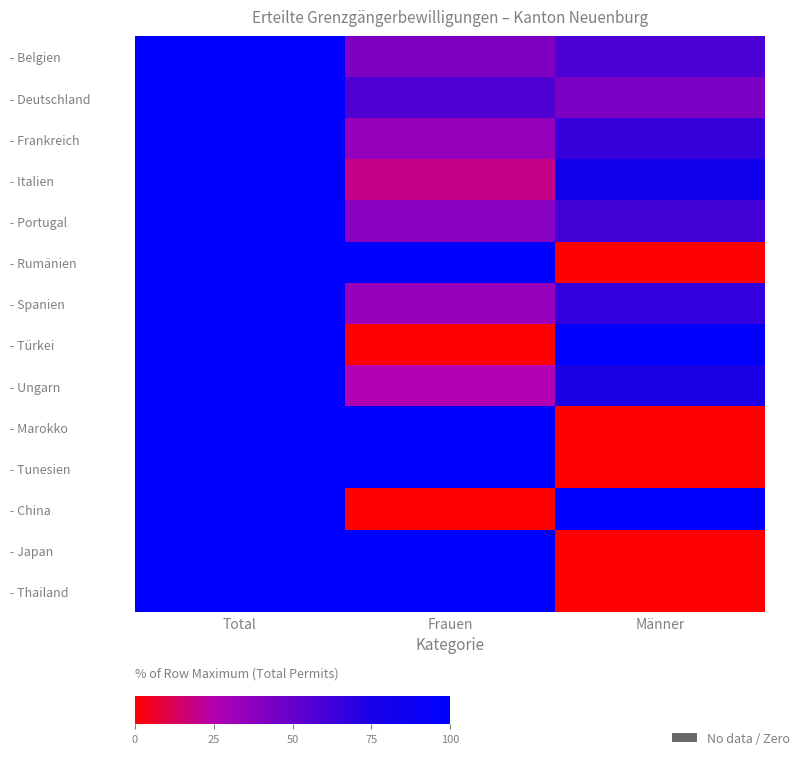

What is the greatest value displayed?

100.0